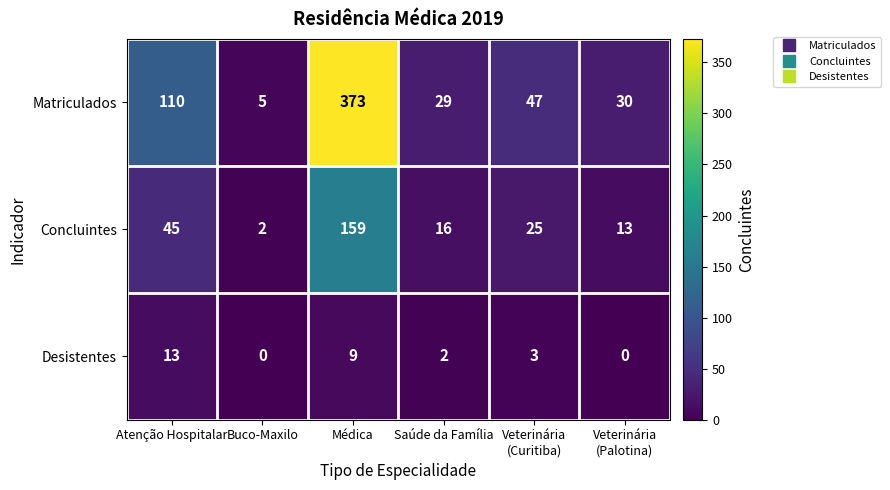

At which label is Matriculados closest to 189?

Atenção Hospitalar